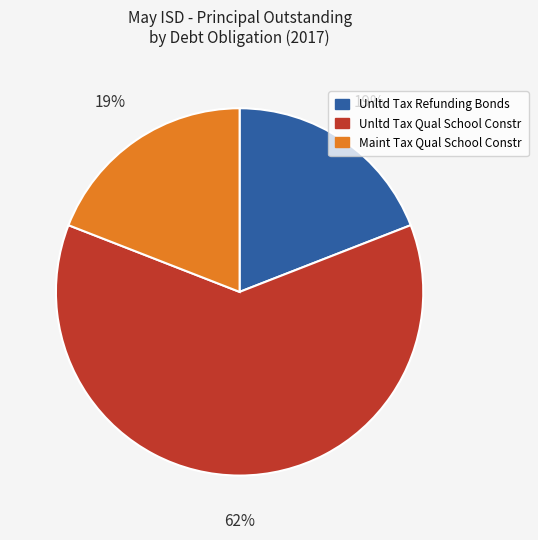

Is it true that Unltd Tax Qual School Constr is 62% of the pie?

True